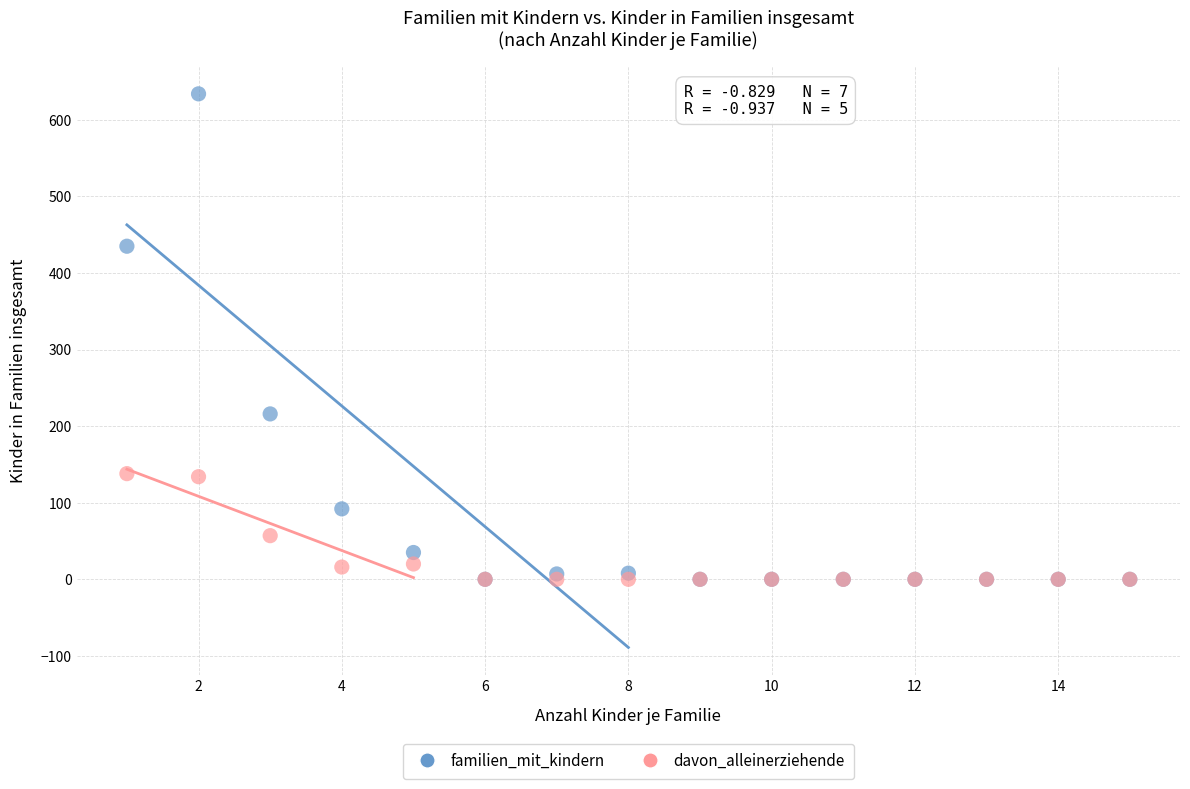

What are all the series names shown in the legend?

familien_mit_kindern, davon_alleinerziehende